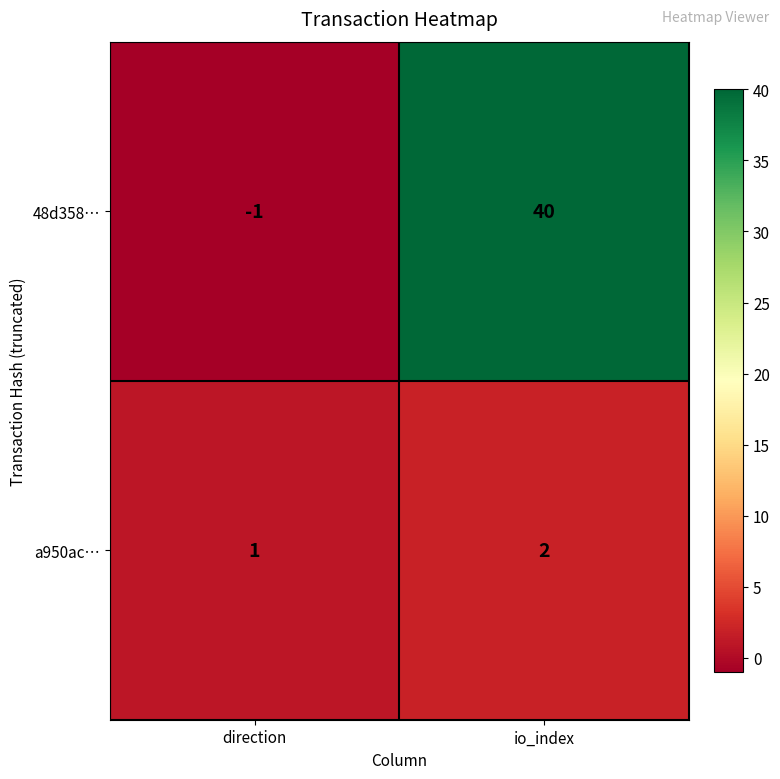

At how many categories does at least one series exceed 36?

1